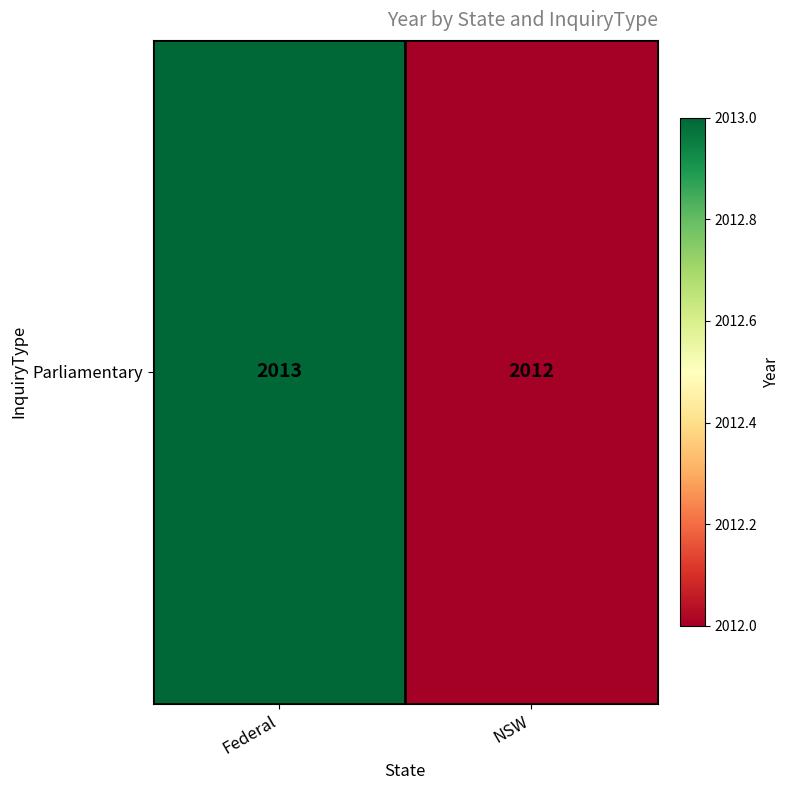

How many categories are shown in the chart?

2